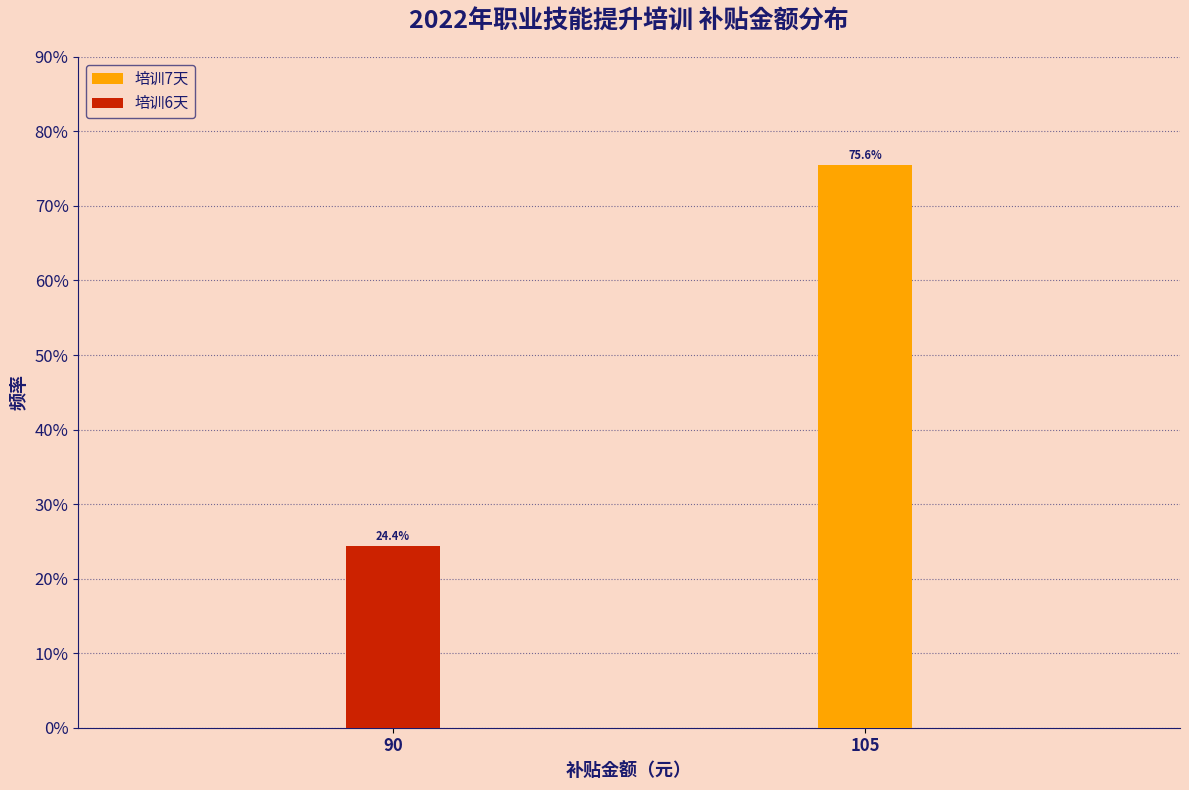

Reading right to left, transcribe the values for 培训7天.

105=75.6	90=0.0